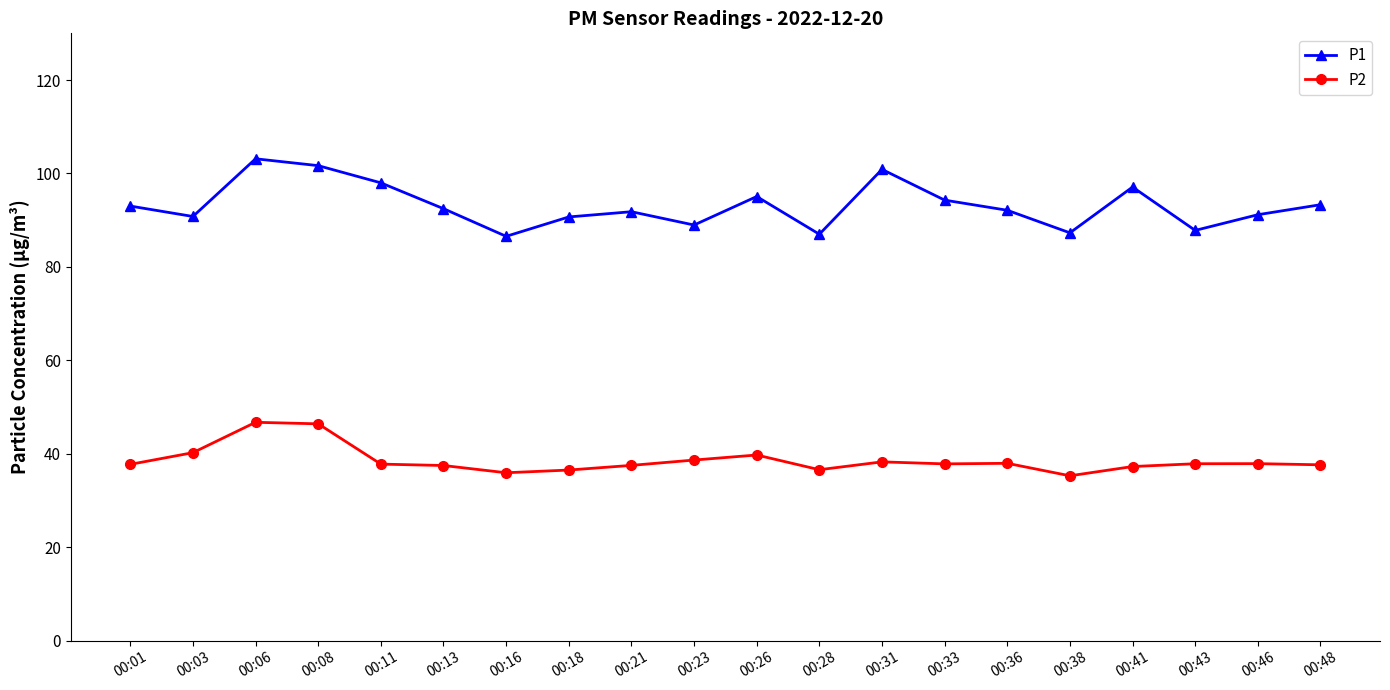

What is the minimum value shown in the chart?

35.3